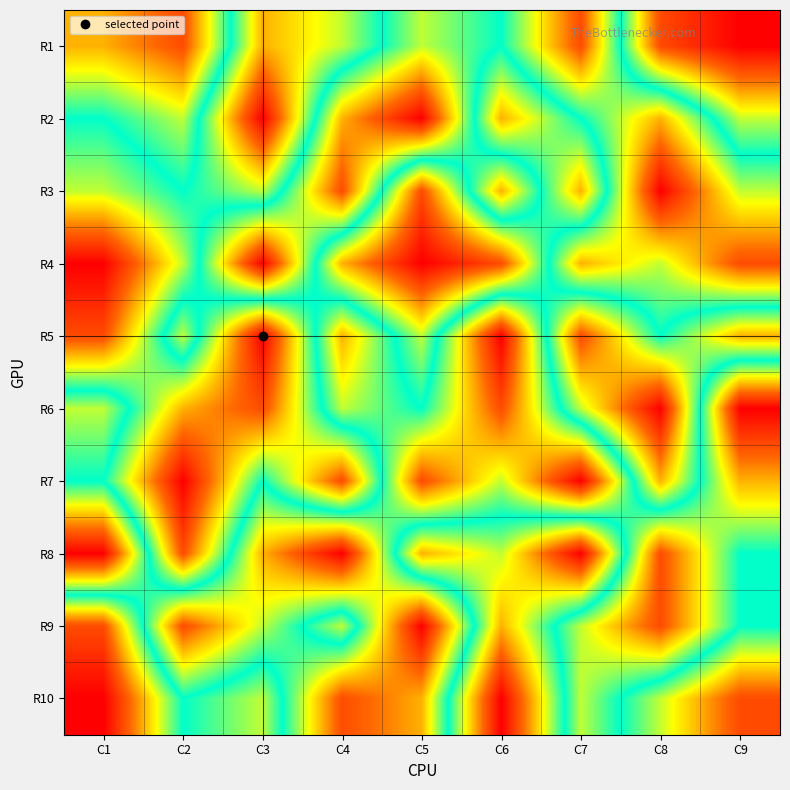

What is the total value across all series at C5?

46